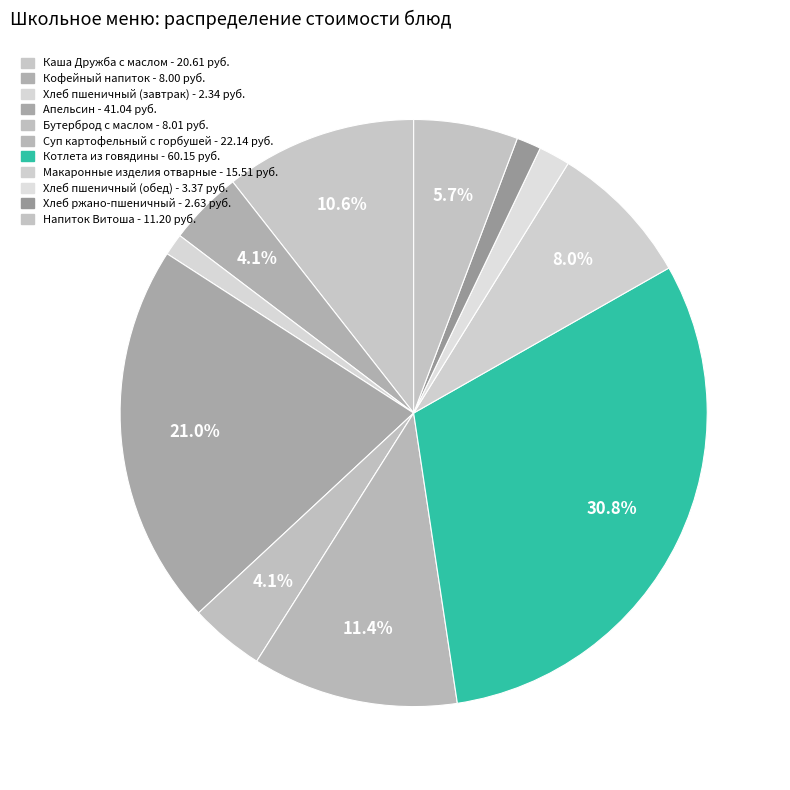

Is there a majority slice in this chart?

No